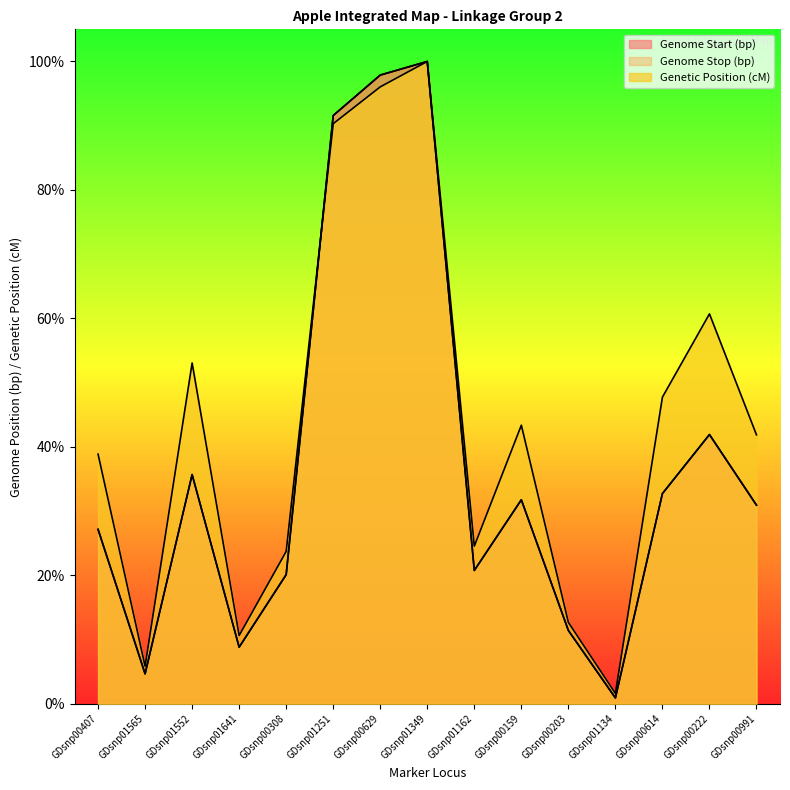

What is the value of the Genetic Position (cM) point at the 10th from the left?

43.4